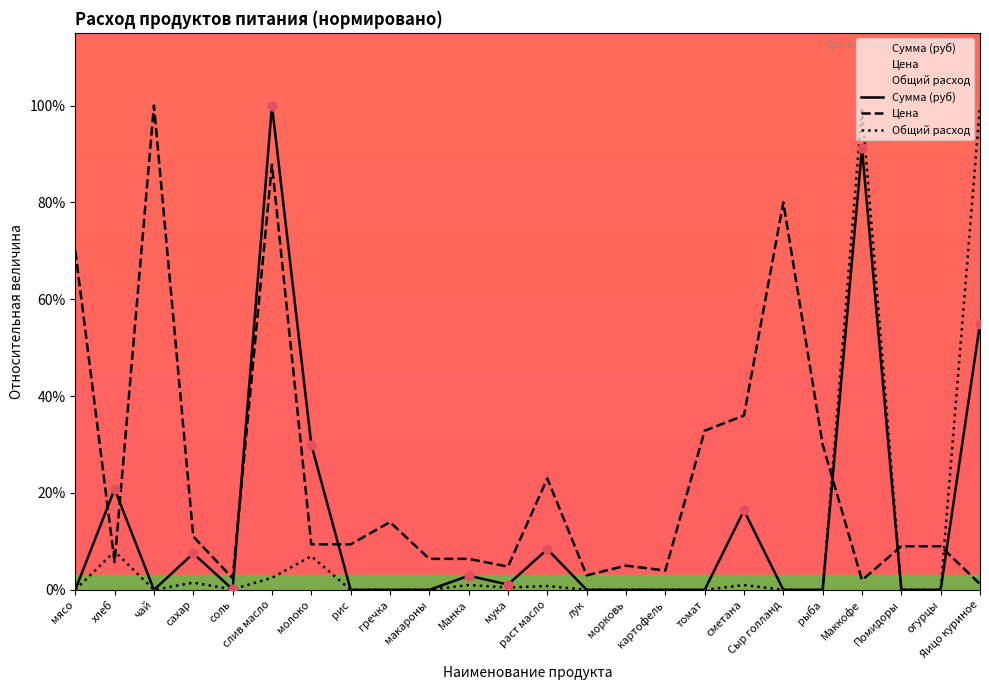

What are all the series names shown in the legend?

Сумма (руб), Цена, Общий расход